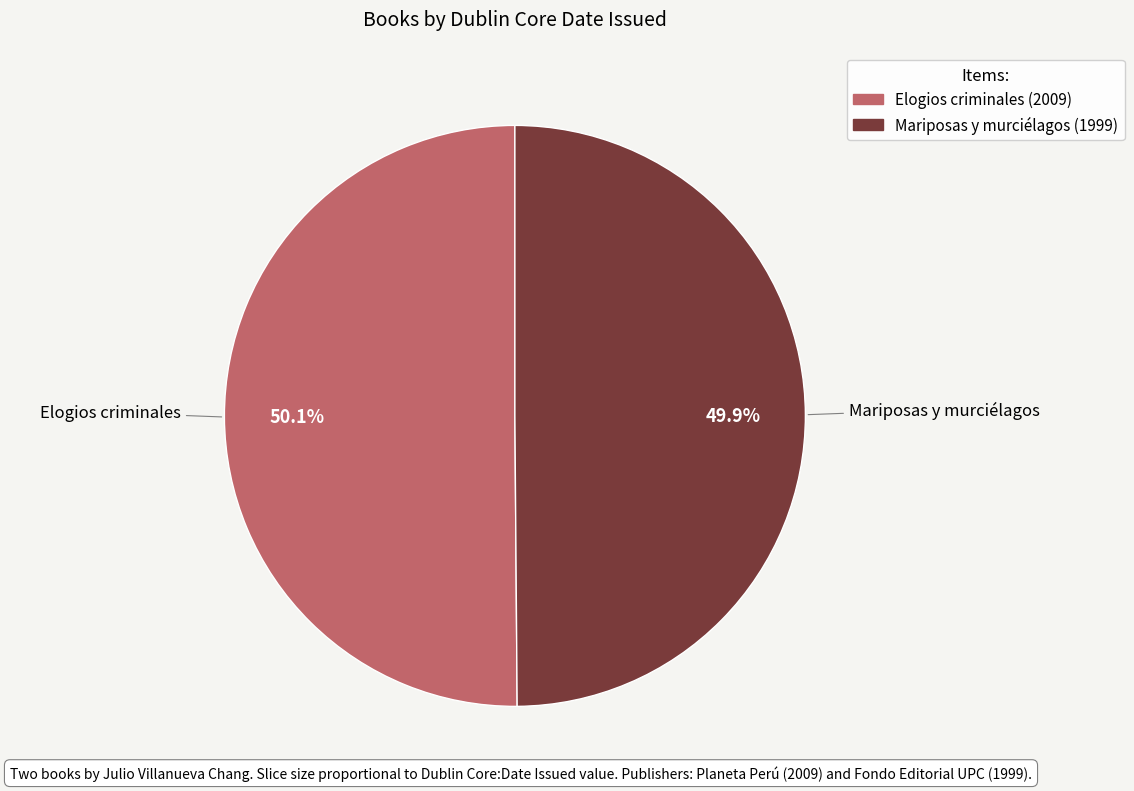

Is there any slice that represents more than half of the pie?

Yes